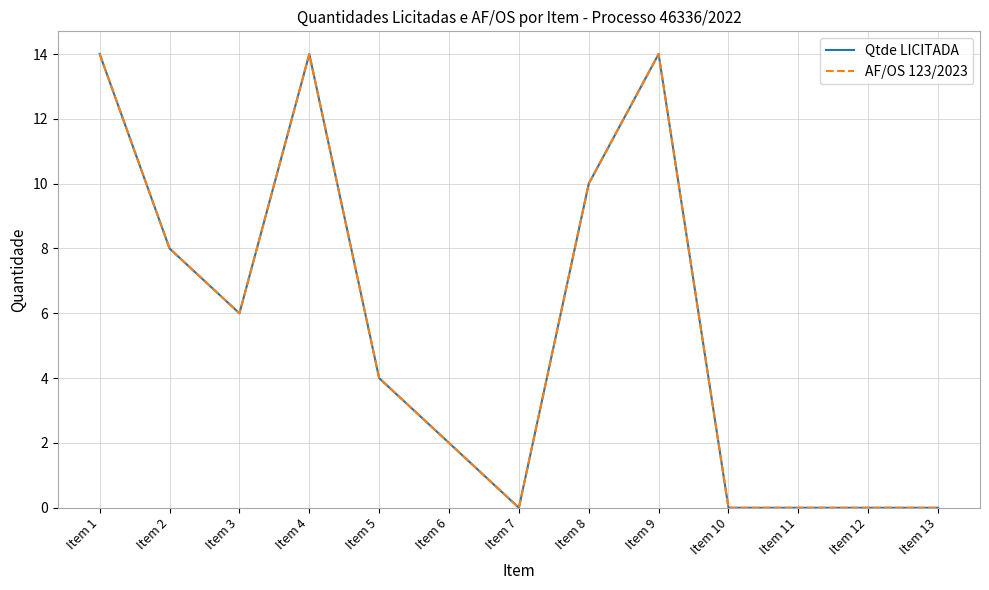

Is this an area chart (filled region under the line)?

No